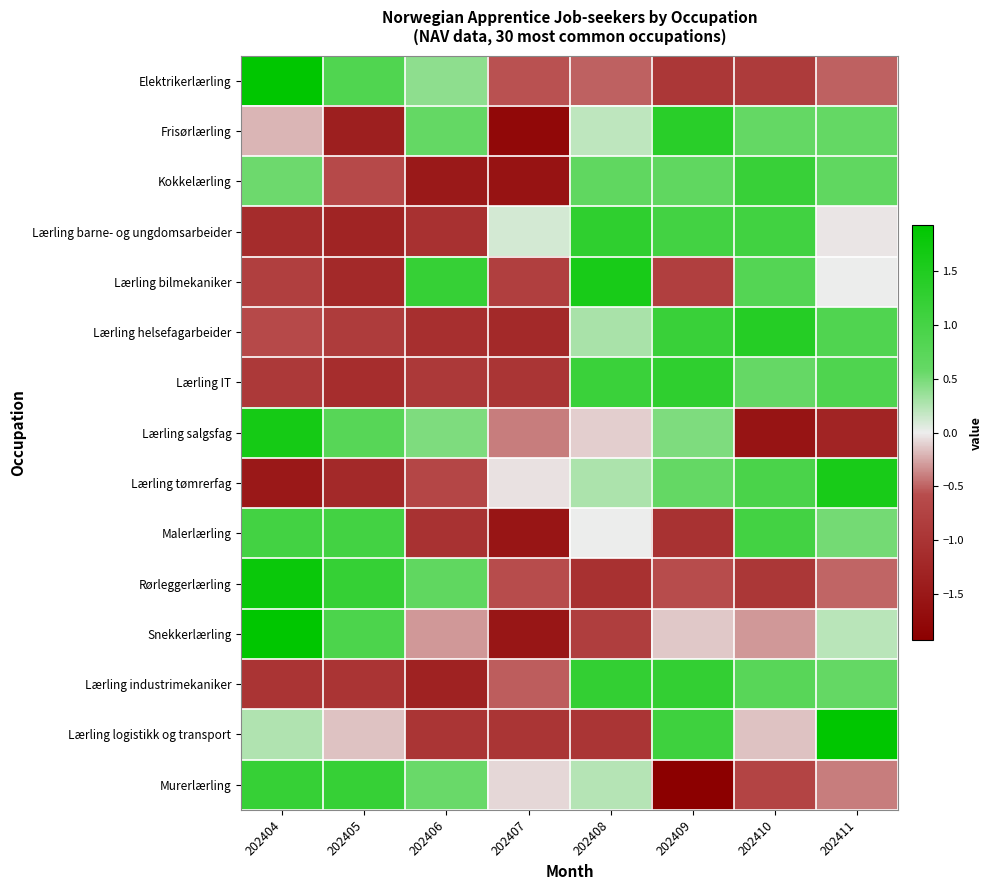

Which has a higher value, 202410 or 202409?

202410